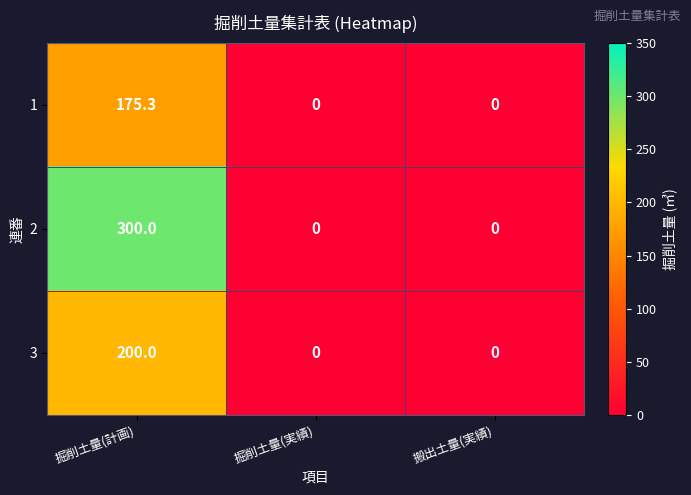

What value does the 1 series have at 掘削土量(計画)?

175.3